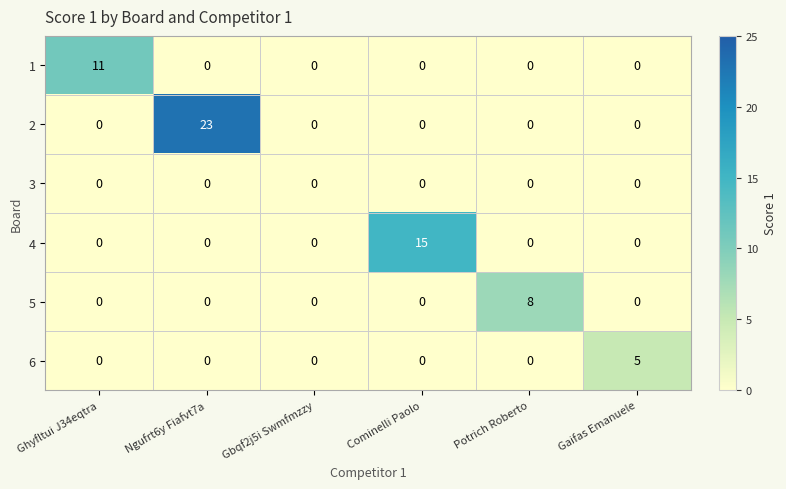

Which series has the widest spread of values?

2